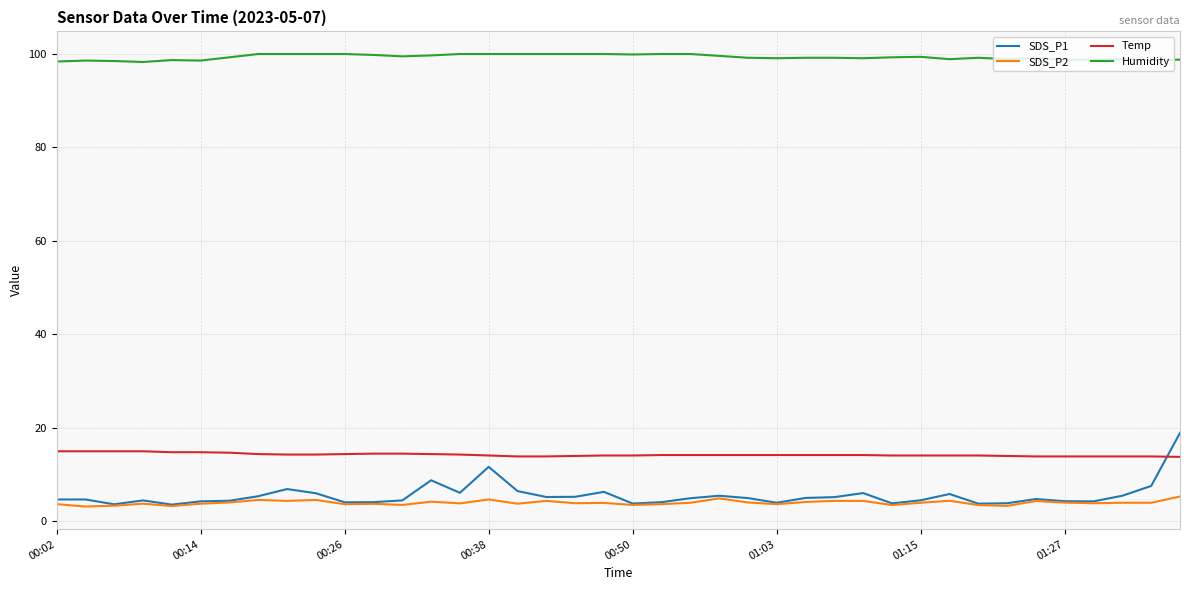

Which series has the largest range (max minus min)?

SDS_P1